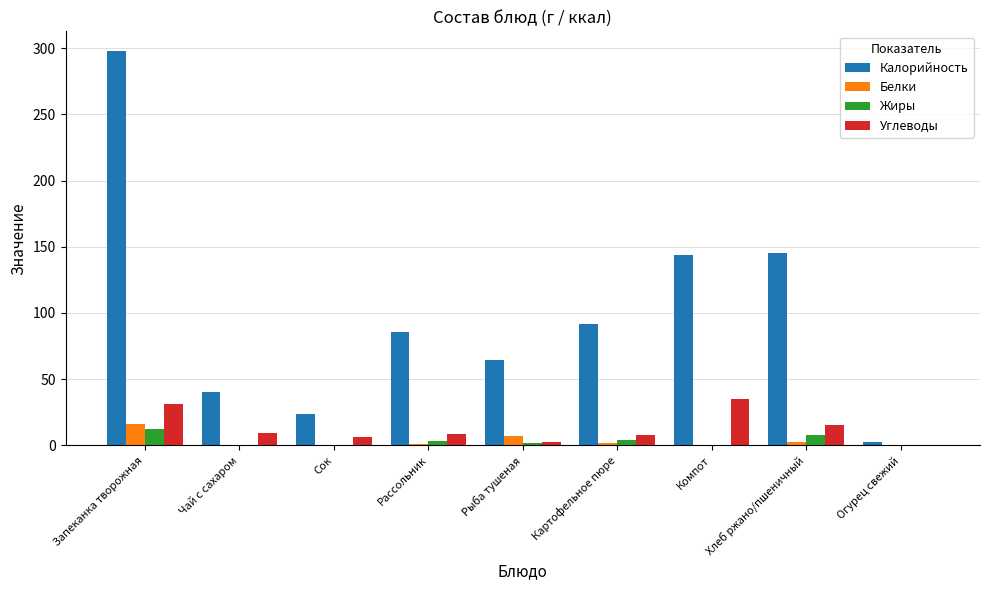

What is the difference between the Углеводы values at Хлеб ржано/пшеничный and Чай с сахаром?

6.1